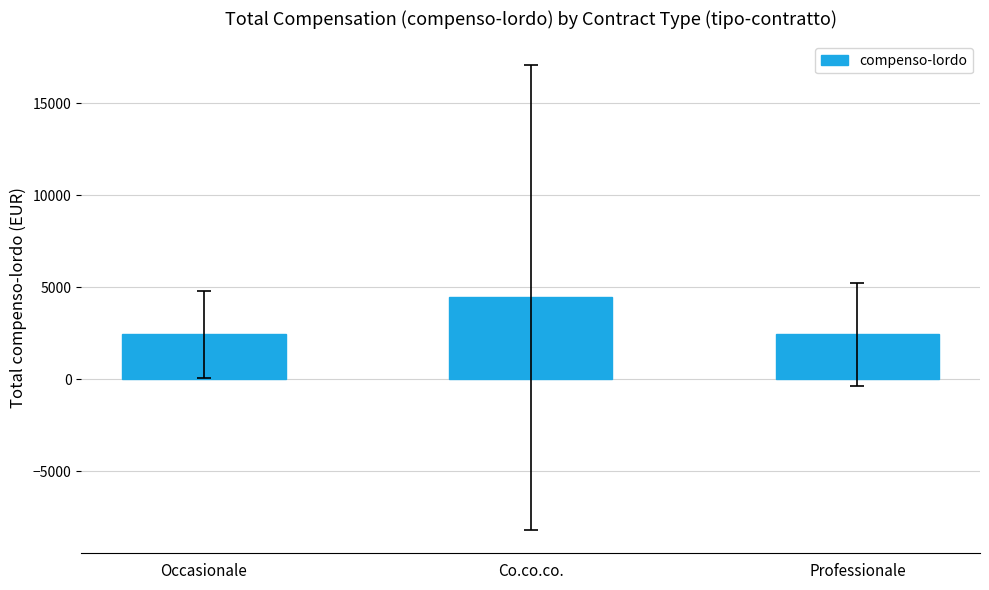

How many bars are there in total?

3